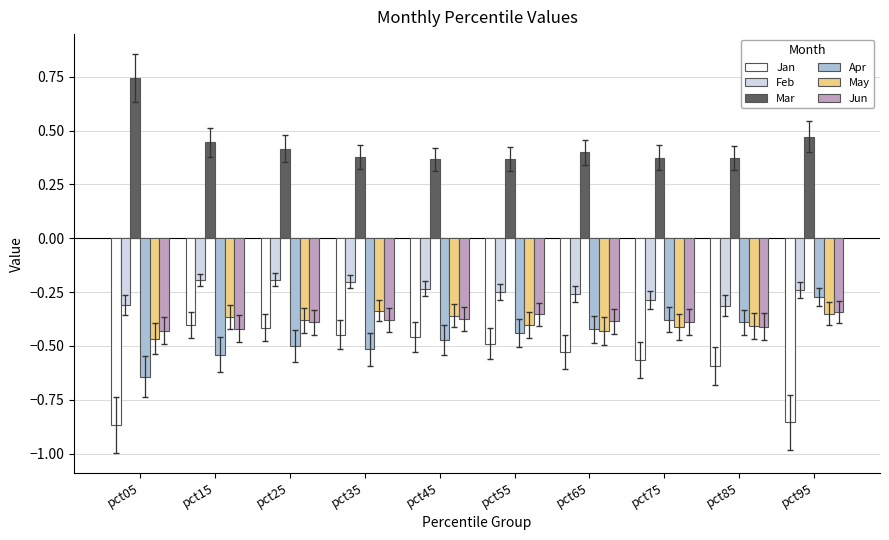

Which series has the largest range (max minus min)?

Jan